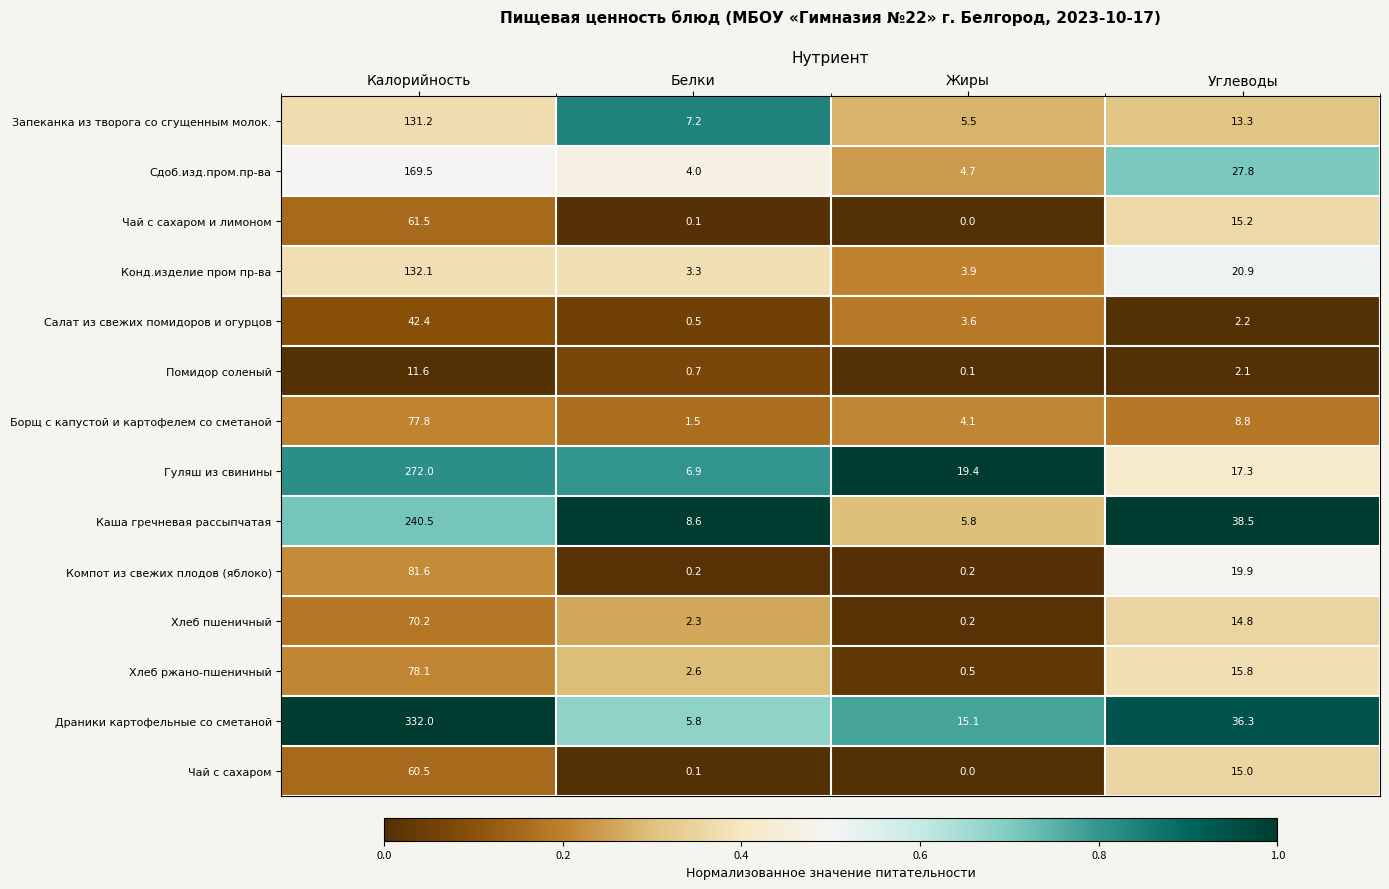

Which series has the largest total across all categories?

Драники картофельные со сметаной